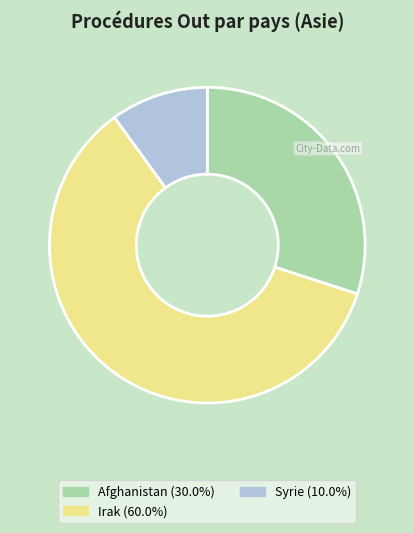

Count the number of slices in the pie.

3